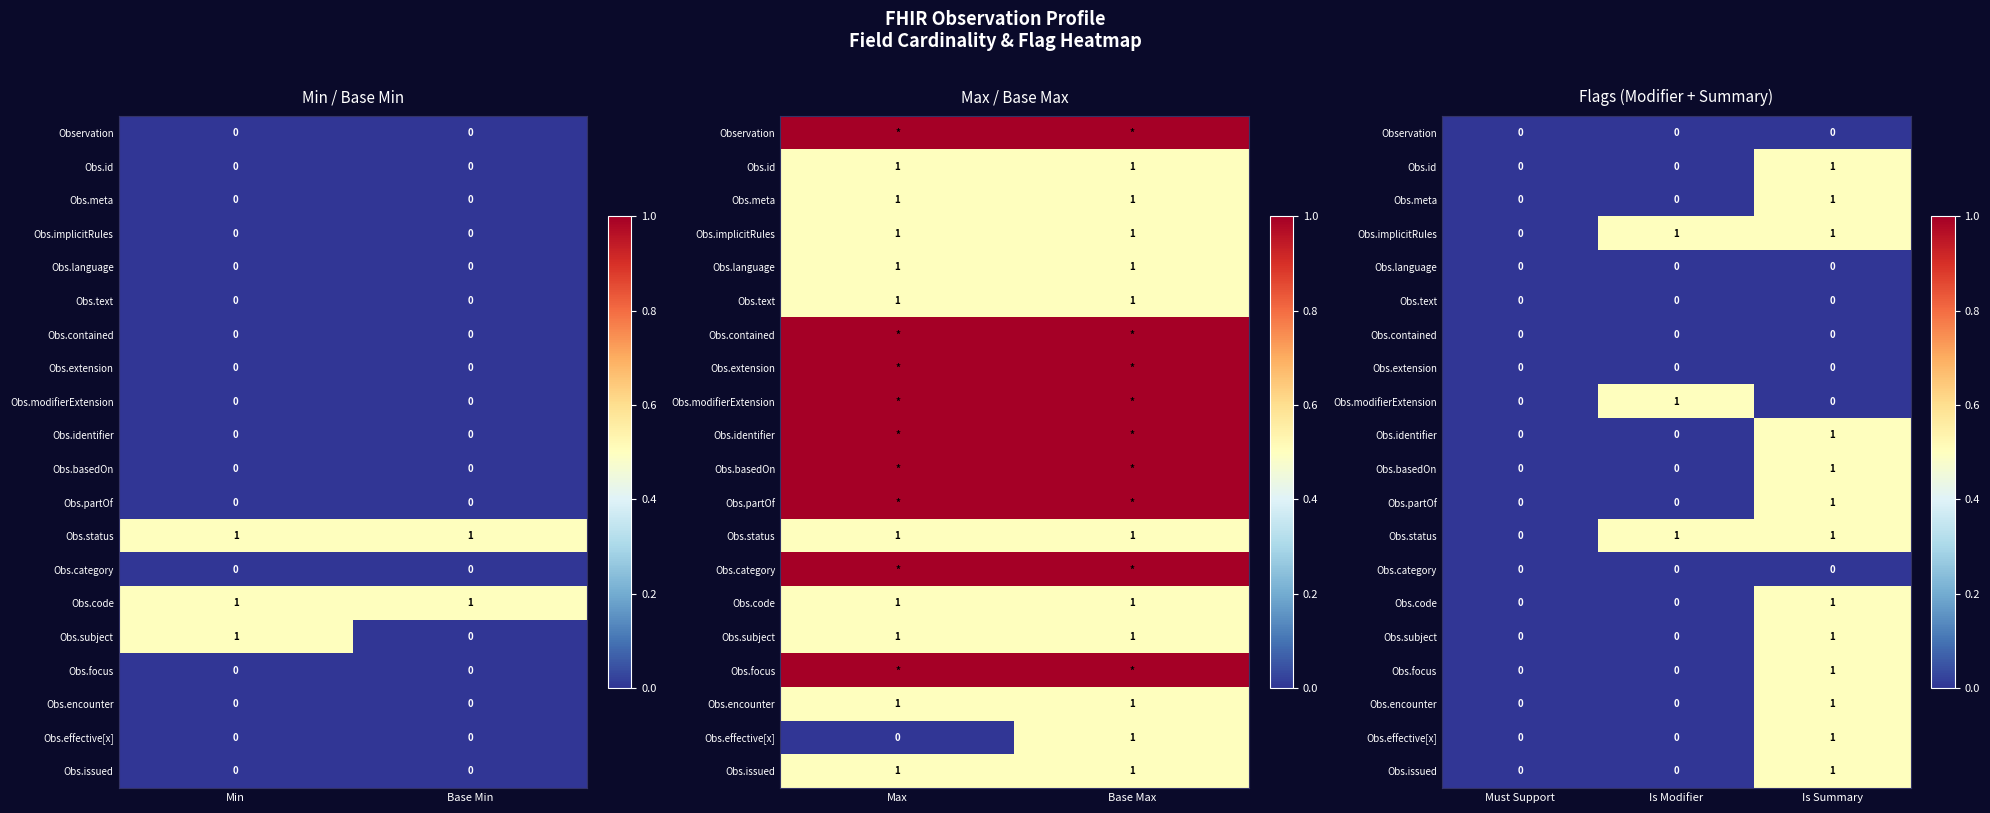

The value of Obs.language at Must Support is 0.0. True or false?

True